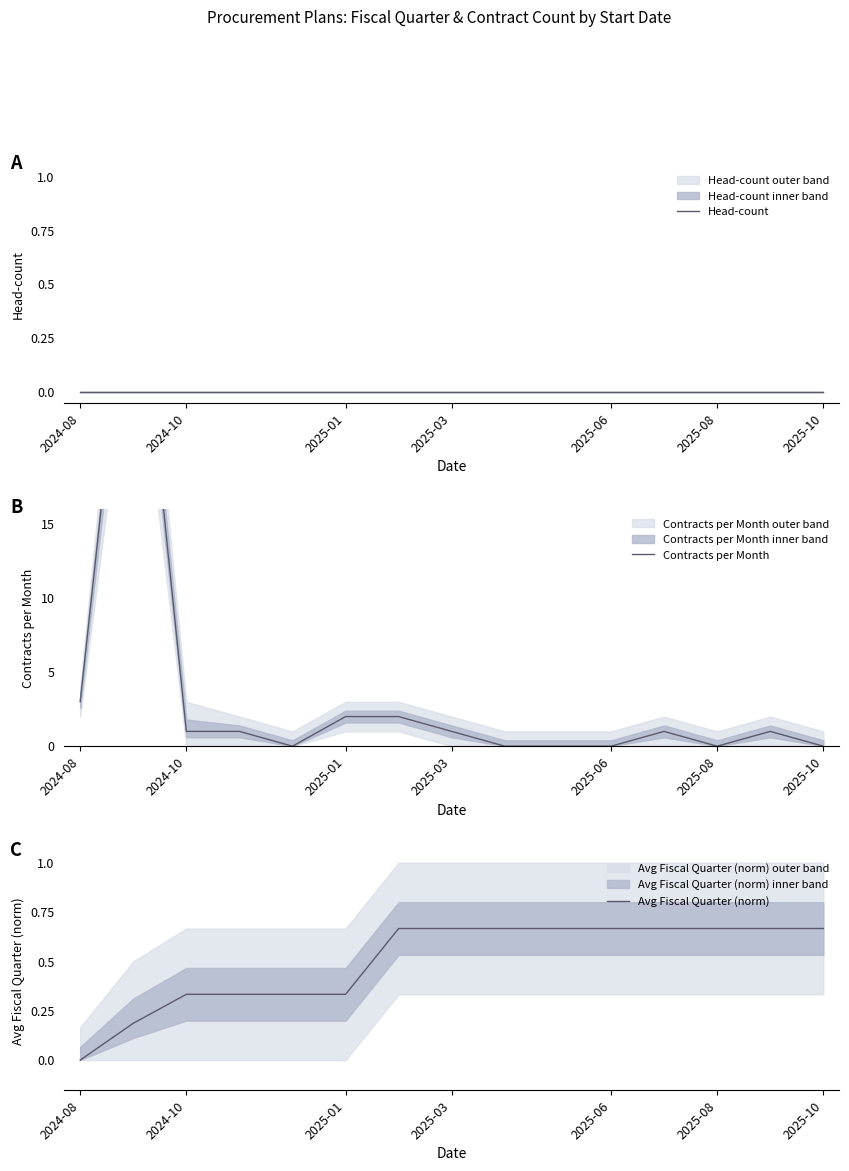

At which label does Avg Fiscal Quarter (norm) reach its minimum?

2024-08